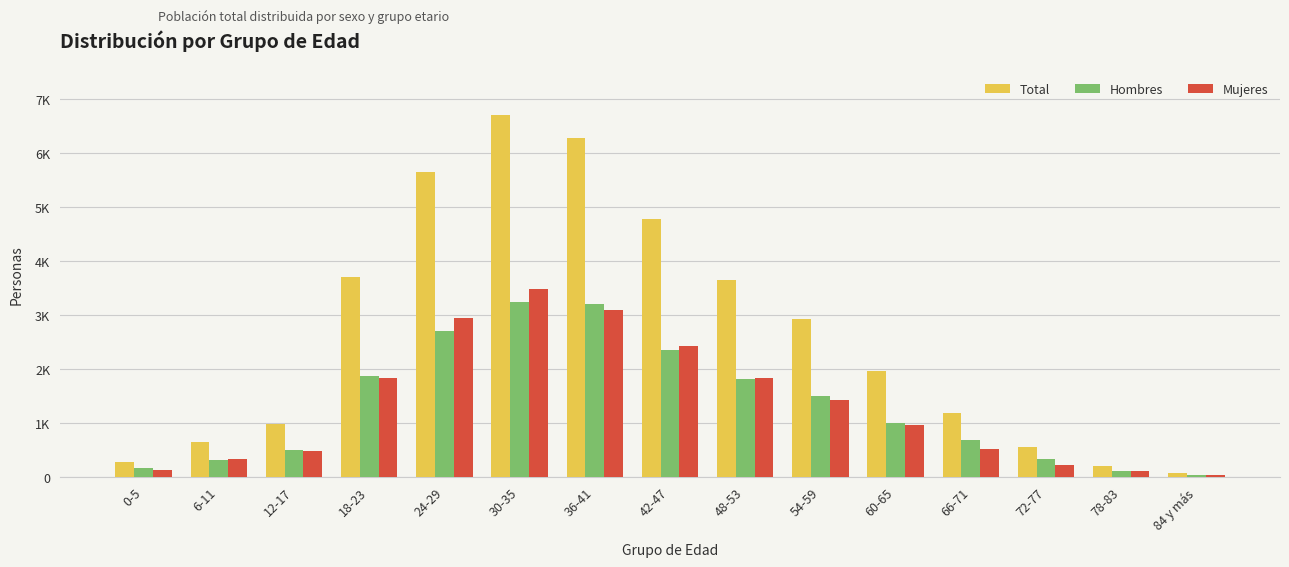

Which label corresponds to the smallest value in the chart?

84 y más